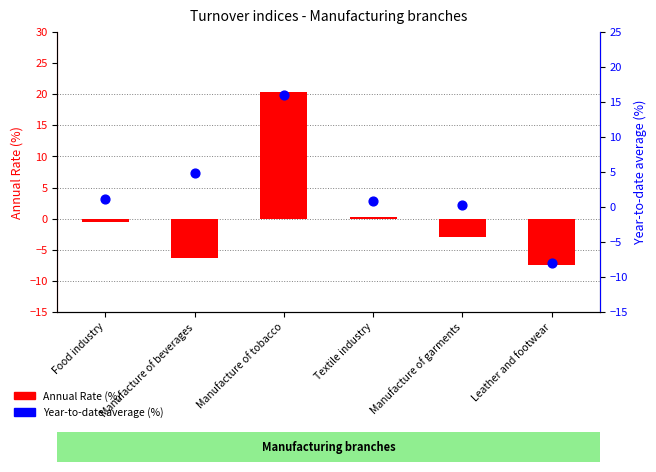

Which series contains the lowest Y value?

Year-to-date average (%)